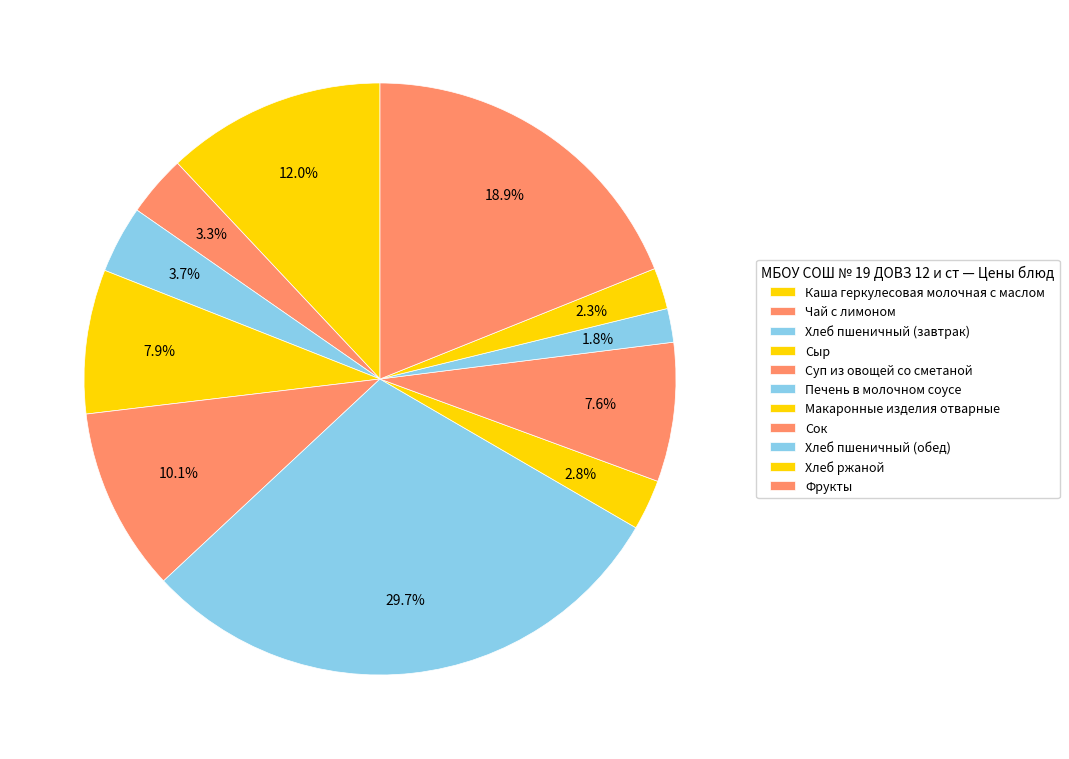

How many segments does this pie chart have?

11